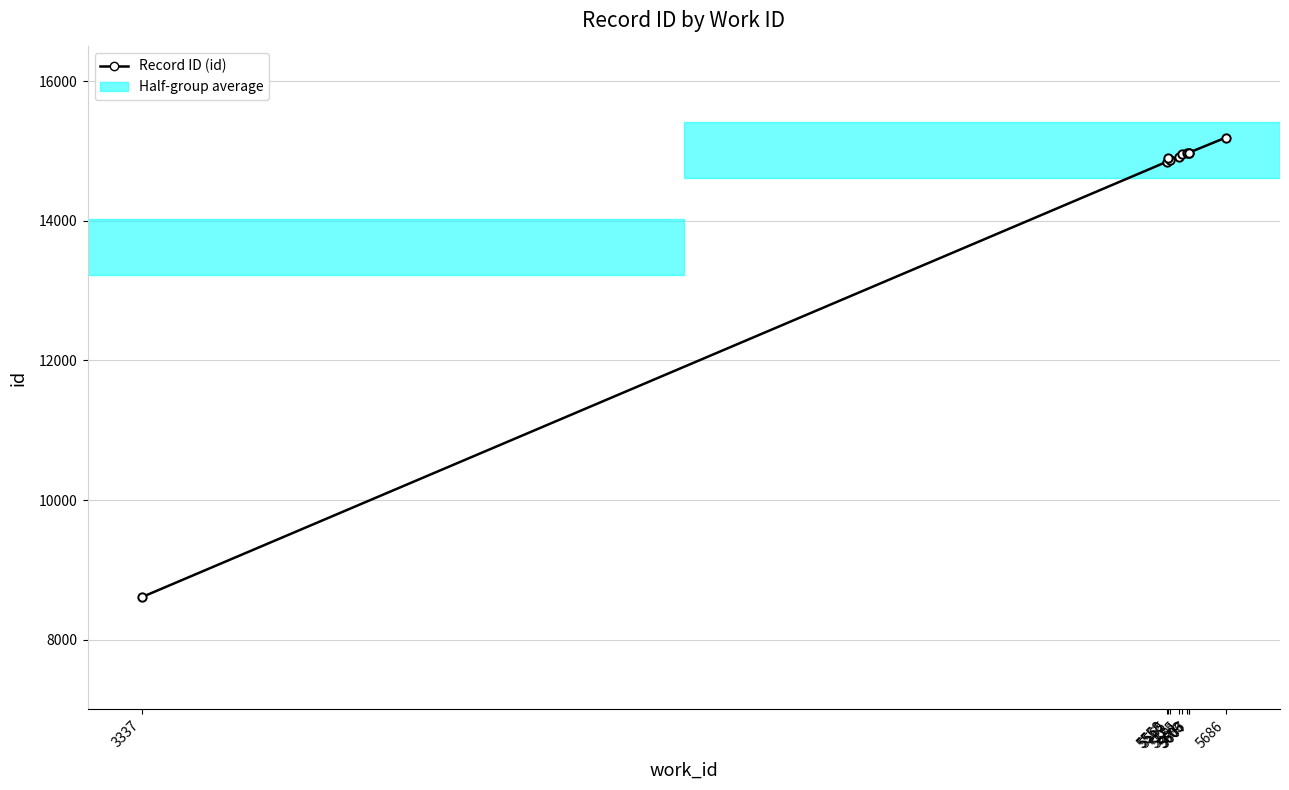

Does the chart display data point markers on the line(s)?

Yes